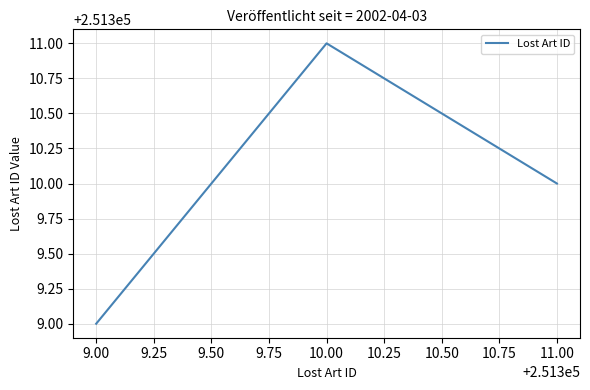

How many categories are shown in the chart?

3